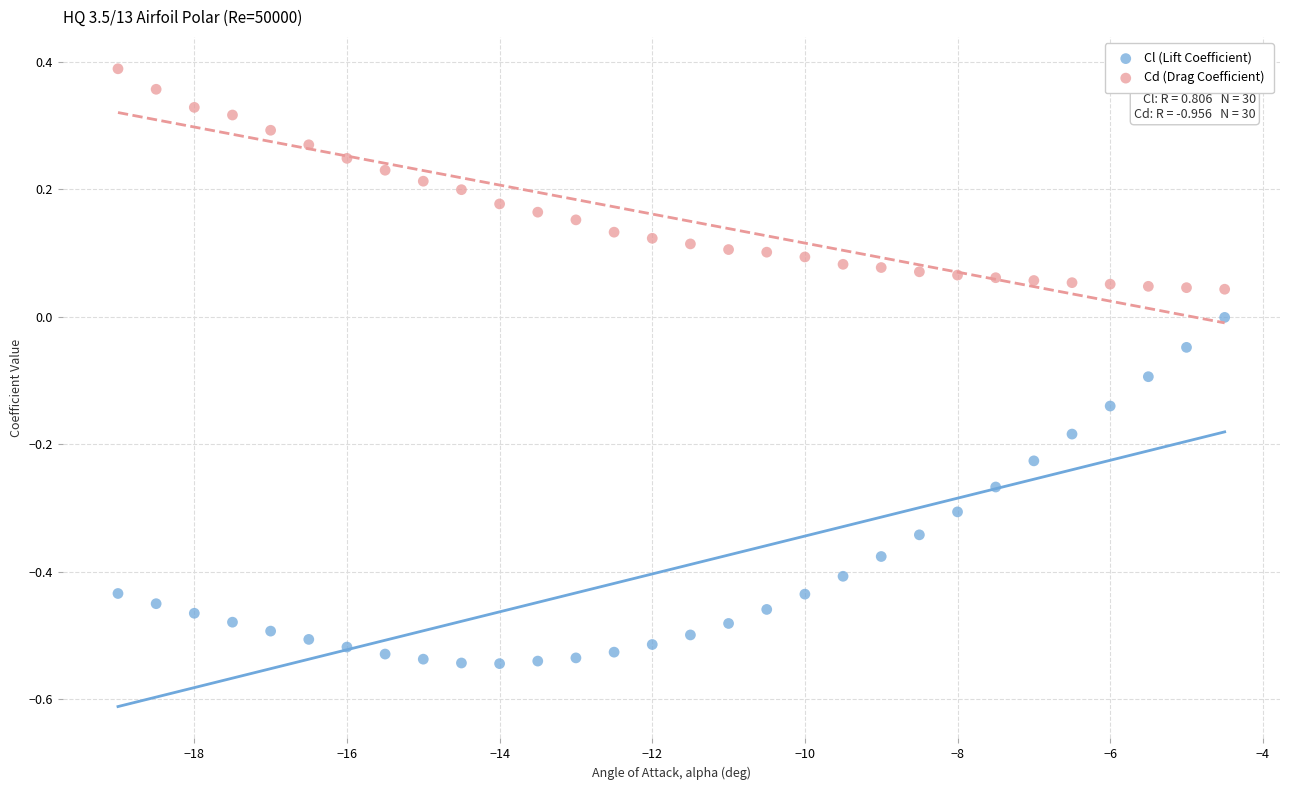

Across all data points, what is the range of Y values (max minus min)?

0.9